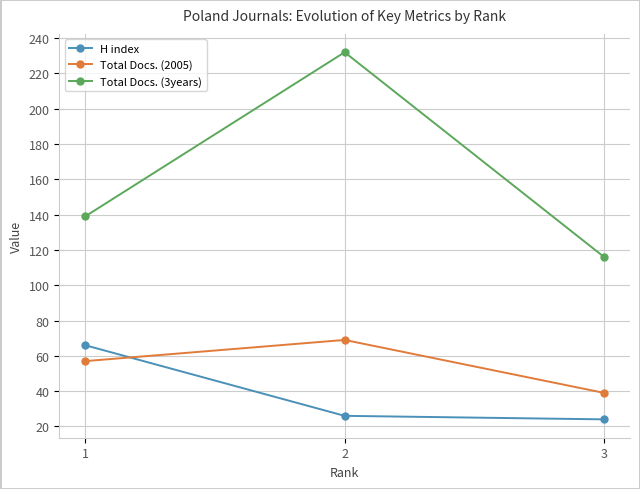

How many categories are shown in the chart?

3